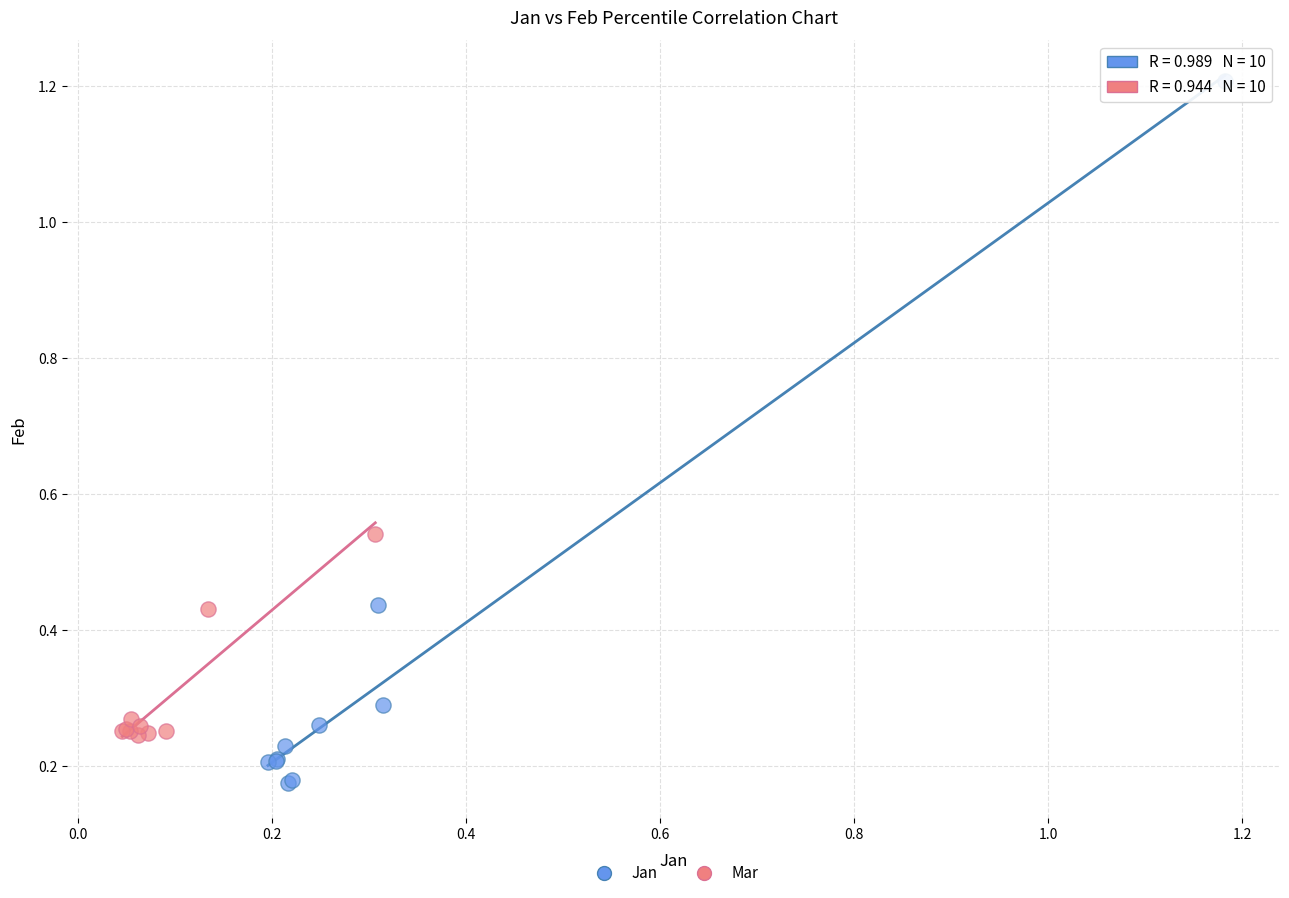

Which series has the largest Y range (max minus min)?

Jan